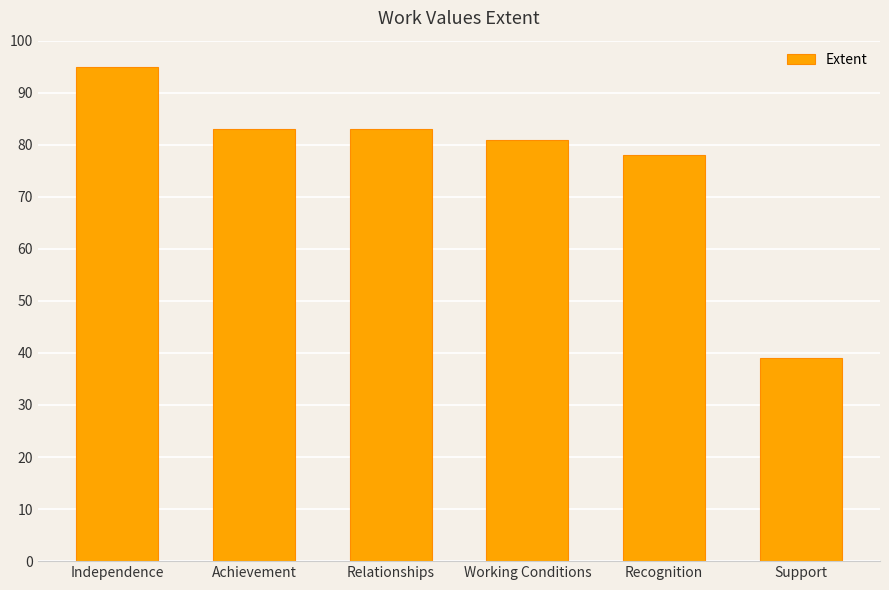

What is the change in value from Achievement to Working Conditions?

-2